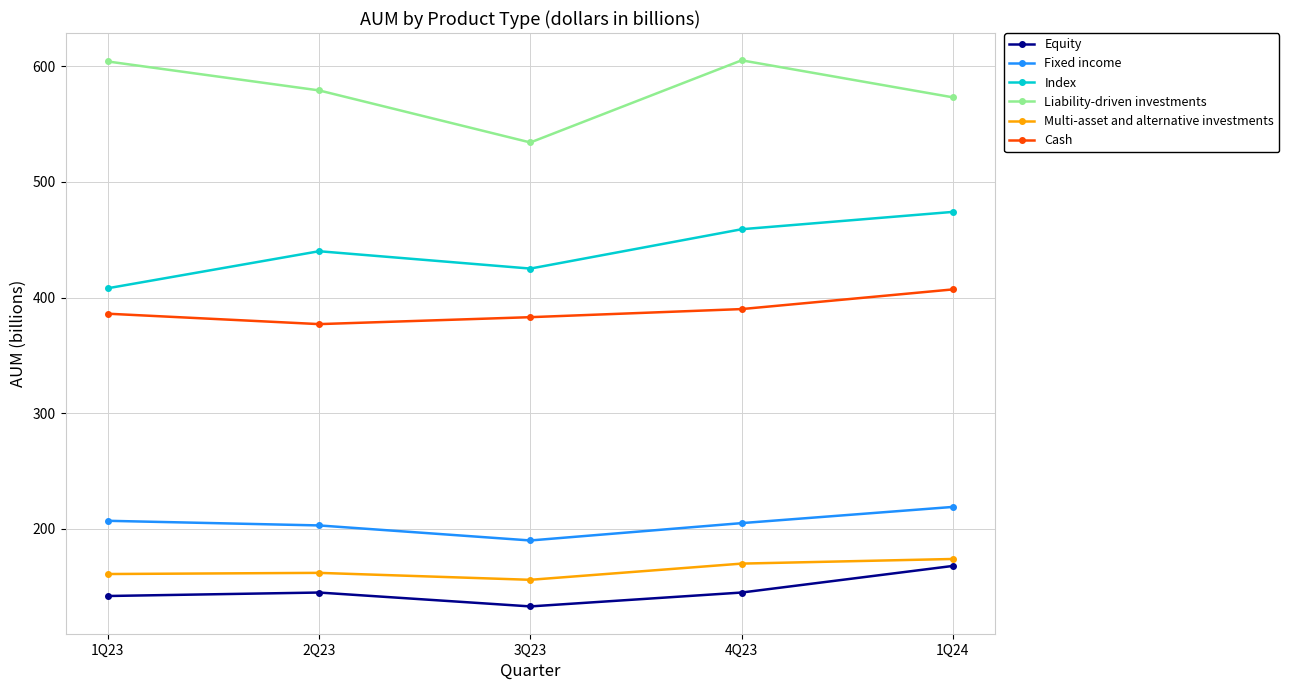

What is the average value of the Cash series?

389